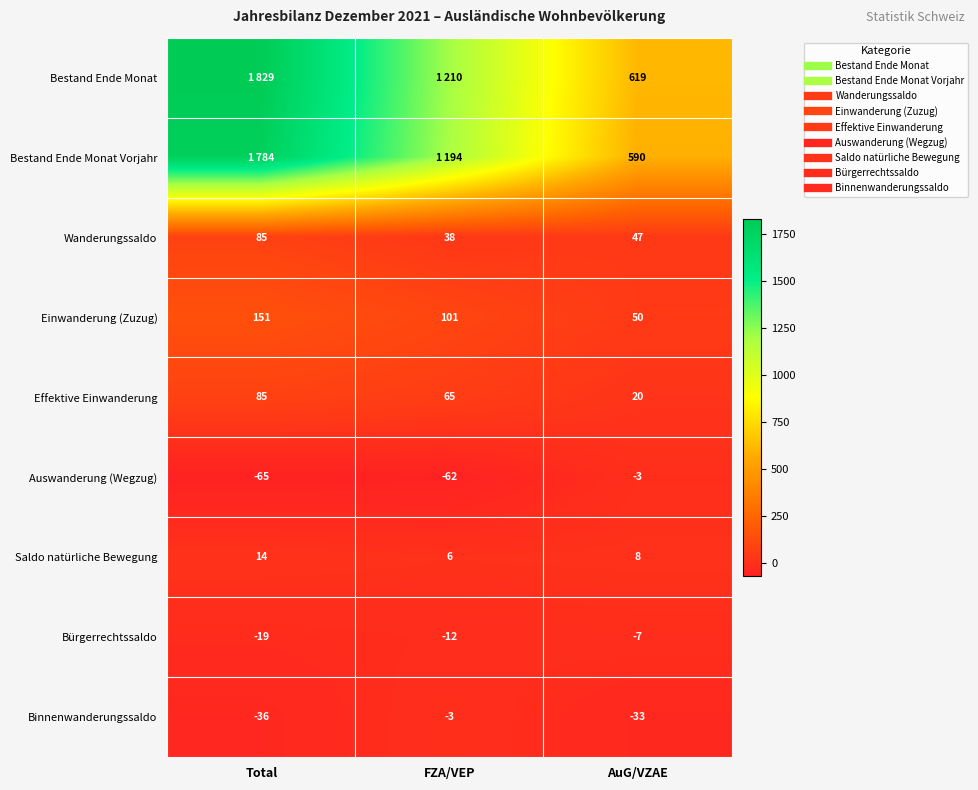

The value of Effektive Einwanderung at FZA/VEP is 37. True or false?

False